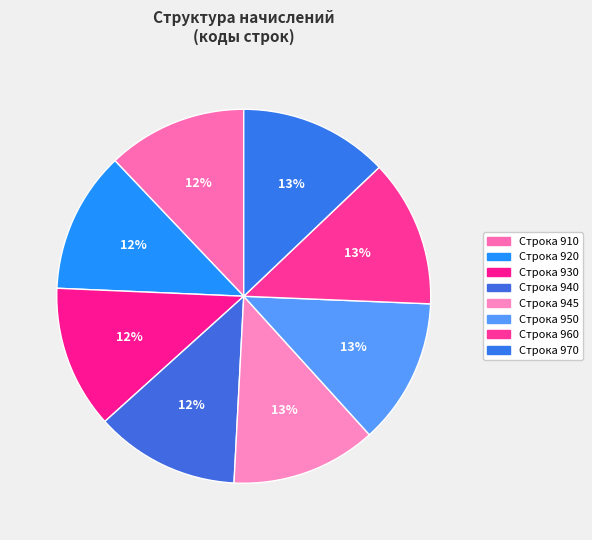

How many slices are in this pie chart?

8